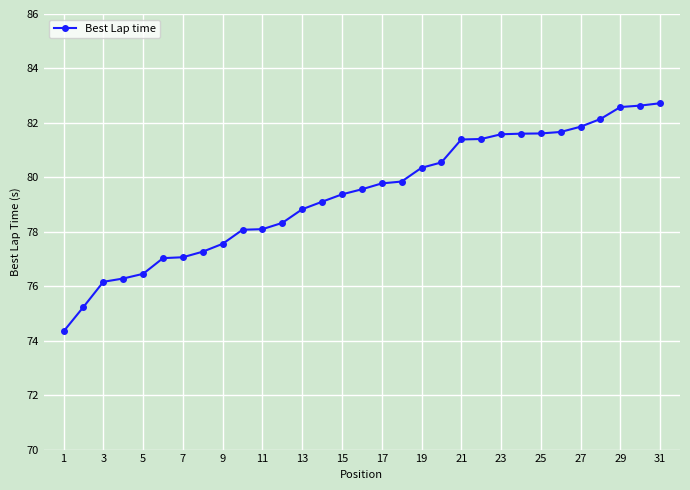

What is the minimum value shown in the chart?

74.3